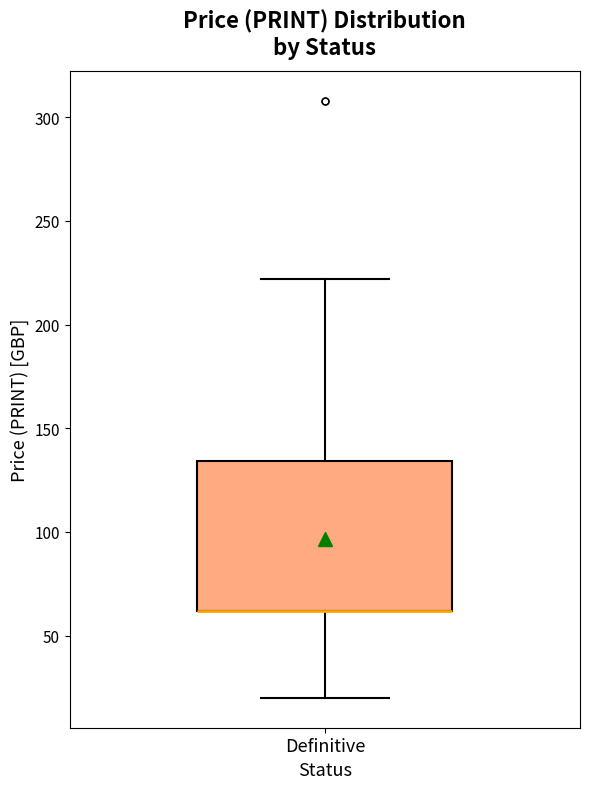

Where is the lower edge of the box for Definitive on the y-axis? The values are not printed on the chart, so give them approximately, as read against the axis.

60